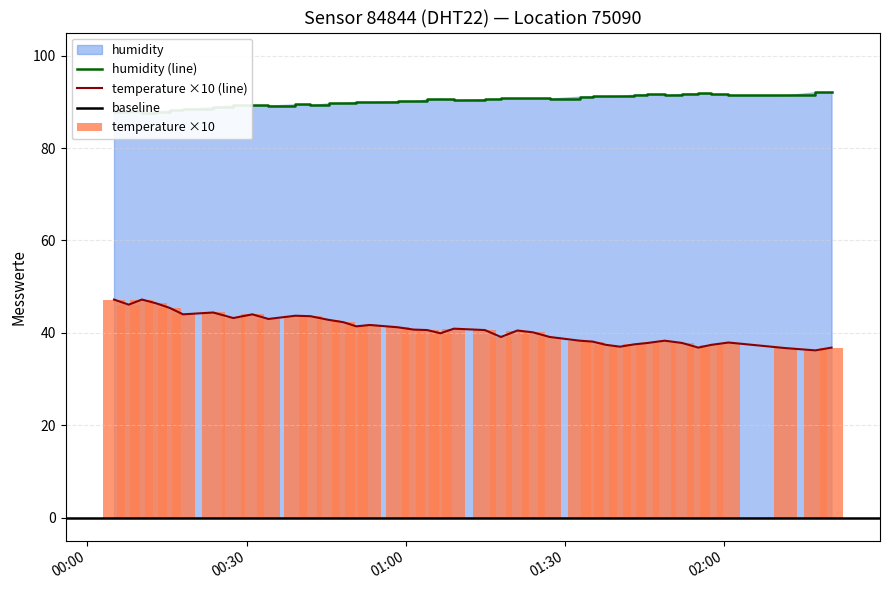

At which category is the sum across all series the highest?

2024-03-17T00:05:01